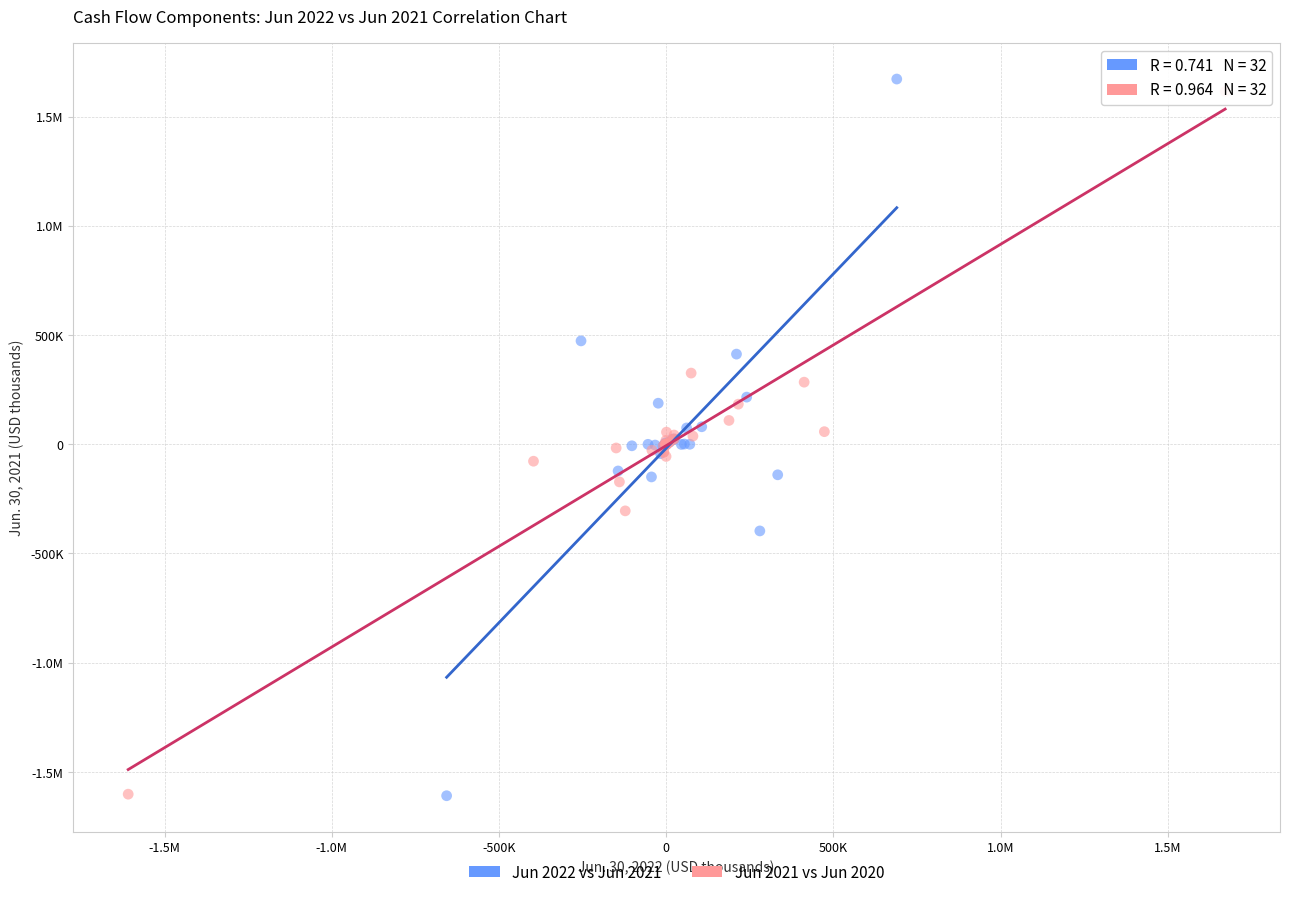

What are all the series names shown in the legend?

Jun 2022 vs Jun 2021, Jun 2021 vs Jun 2020